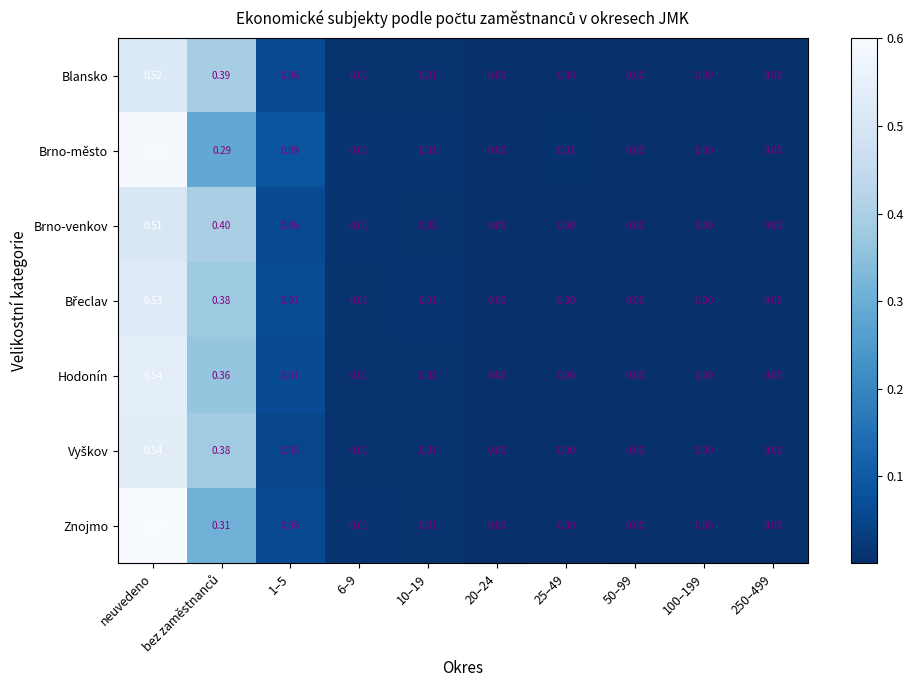

At which category is the sum across all series the highest?

neuvedeno